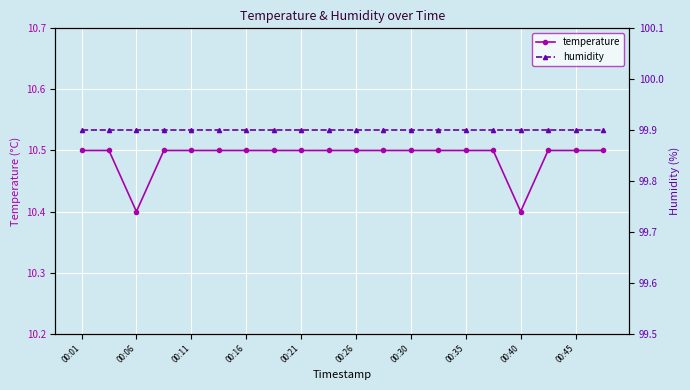

At which category does temperature reach its first local valley?

00:06